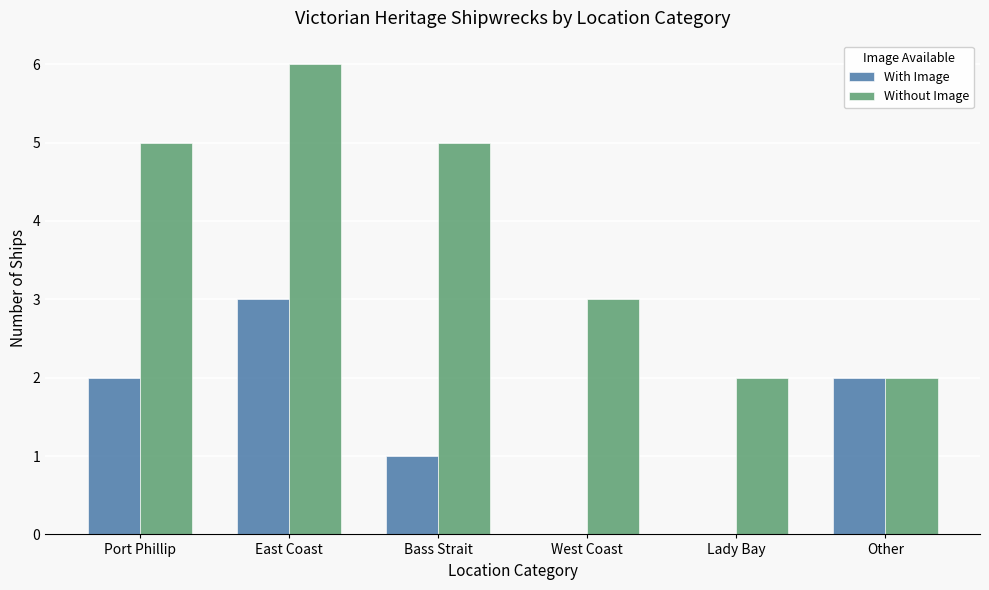

At which category is the sum across all series the highest?

East Coast